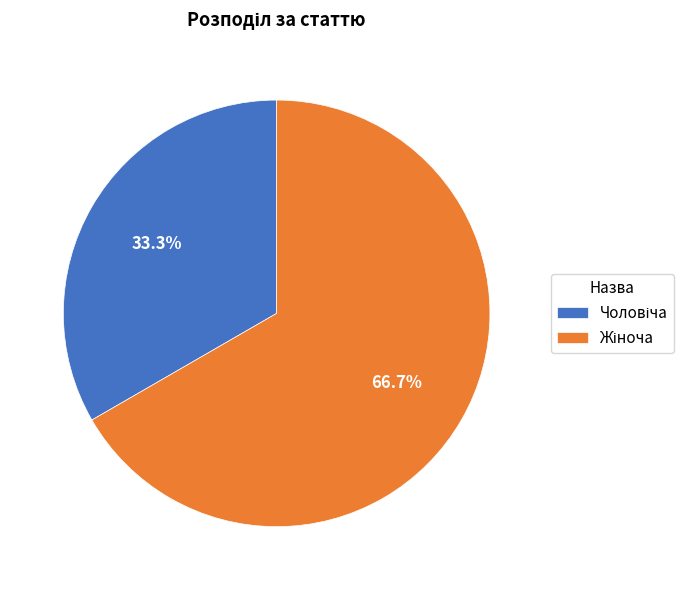

Does any single category account for the majority?

Yes